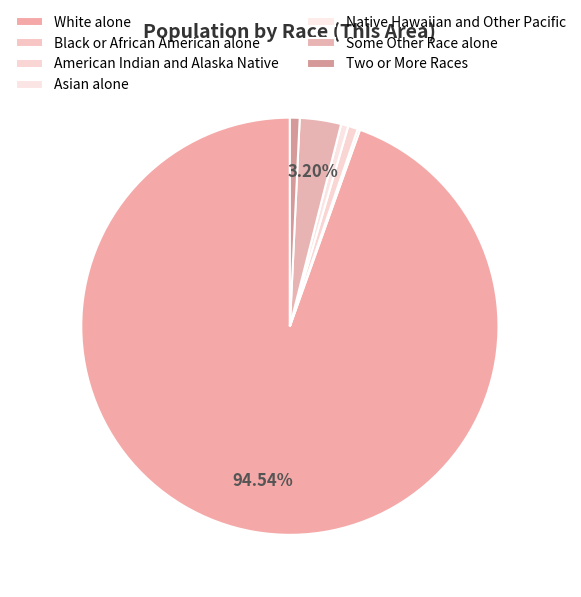

Between Native Hawaiian and Other Pacific and American Indian and Alaska Native, which is larger?

American Indian and Alaska Native